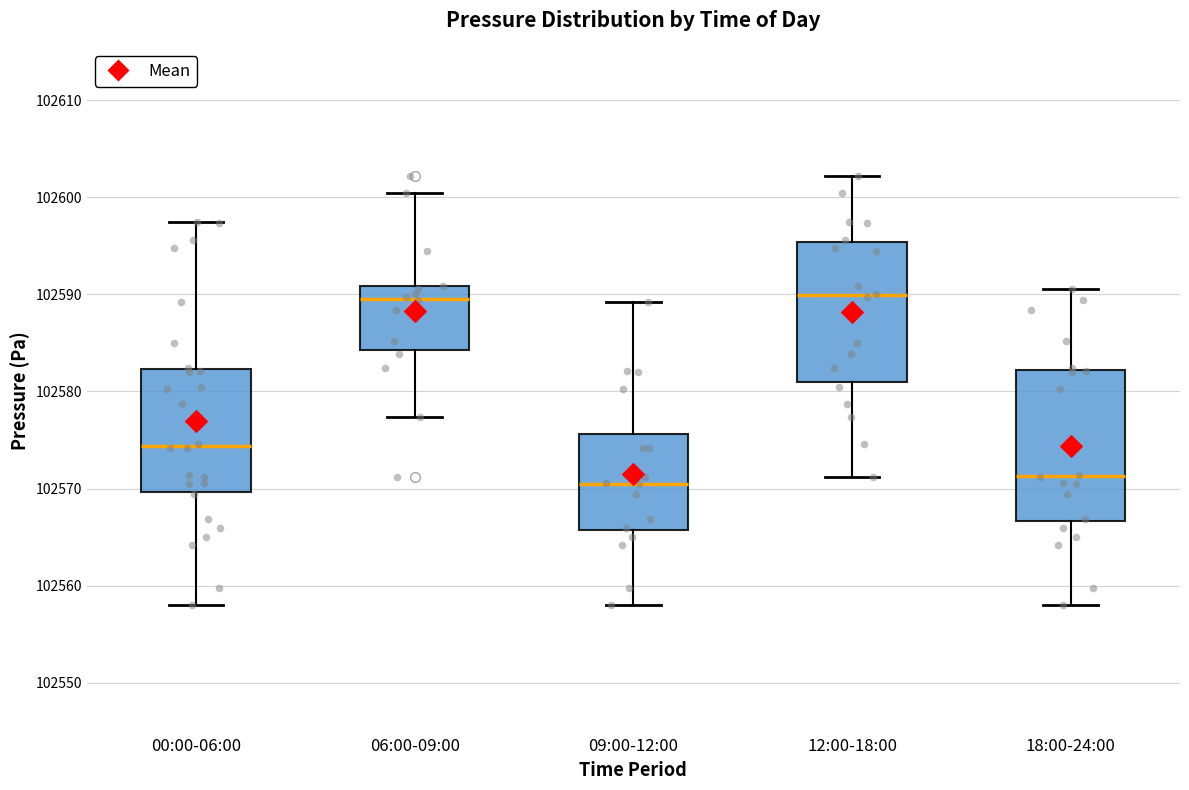

Comparing the boxes themselves (not the whiskers), which one is the tallest?

18:00-24:00